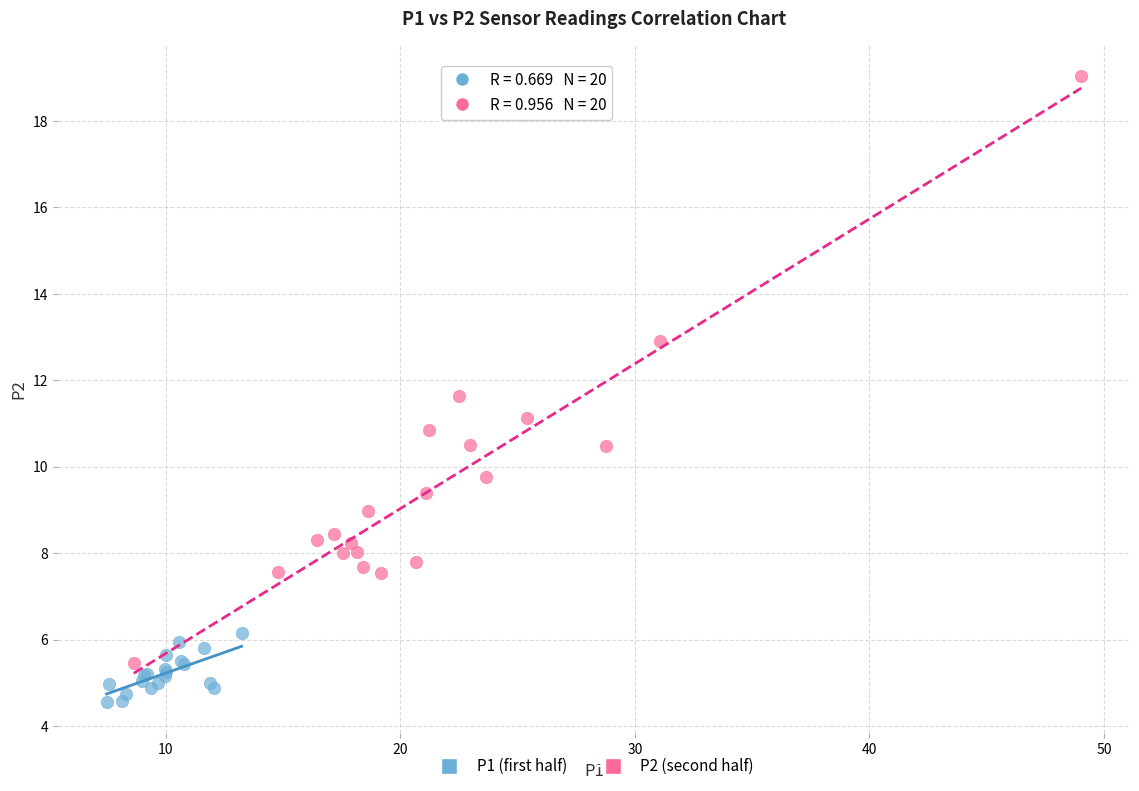

Which series reaches the minimum Y coordinate?

P1 (first half)